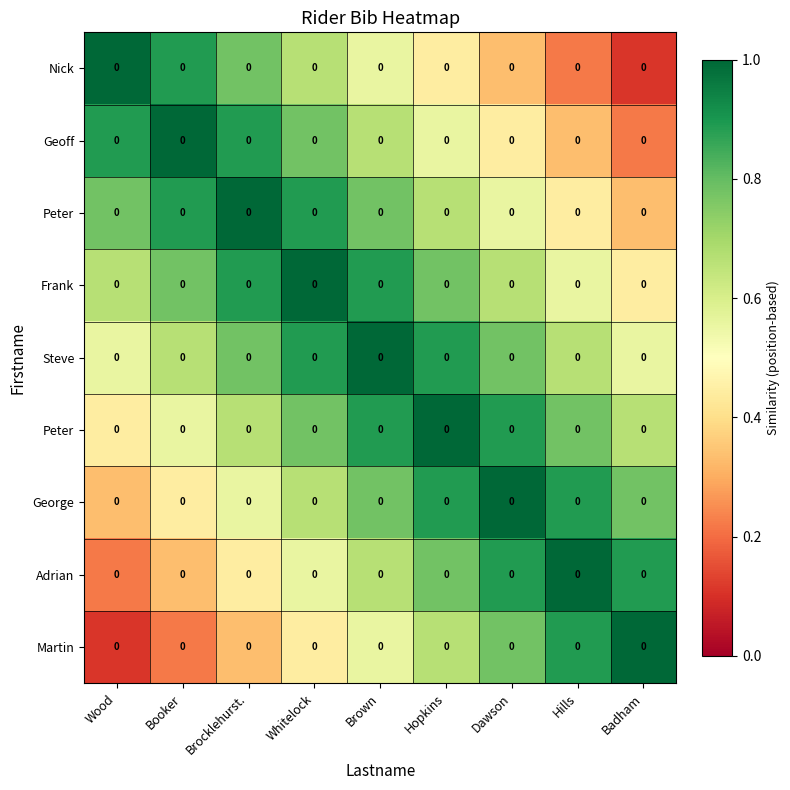

At how many categories does at least one series exceed 0?

9